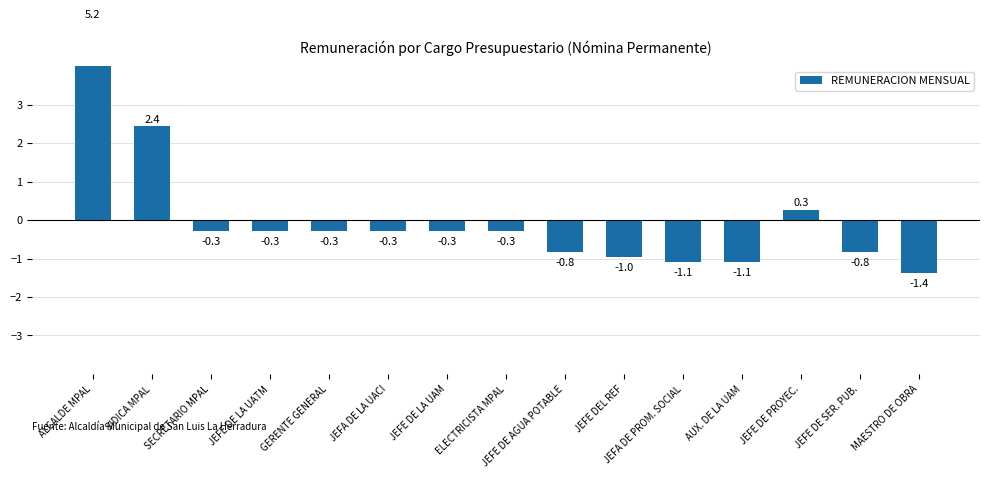

Reading left to right, transcribe all the data shown in this chart.

ALCALDE MPAL=5.2	SIDICA MPAL=2.4	SECRETARIO MPAL=-0.3	JEFE DE LA UATM=-0.3	GERENTE GENERAL=-0.3	JEFA DE LA UACI=-0.3	JEFE DE LA UAM=-0.3	ELECTRICISTA MPAL=-0.3	JEFE DE AGUA POTABLE=-0.8	JEFE DEL REF=-1.0	JEFA DE PROM. SOCIAL=-1.1	AUX. DE LA UAM=-1.1	JEFE DE PROYEC.=0.3	JEFE DE SER. PUB.=-0.8	MAESTRO DE OBRA=-1.4